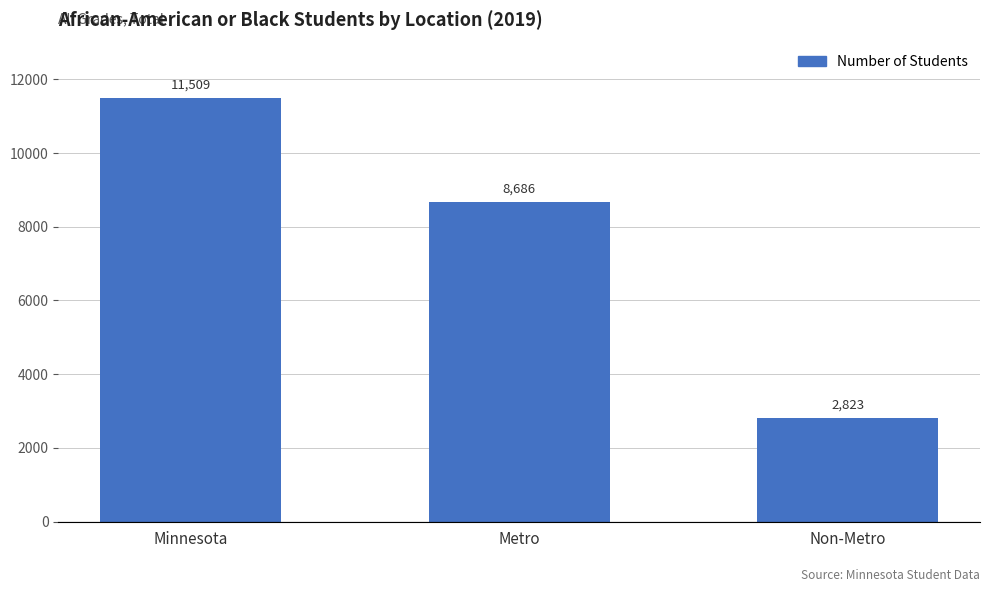

What is the change in value from Minnesota to Metro?

-2823